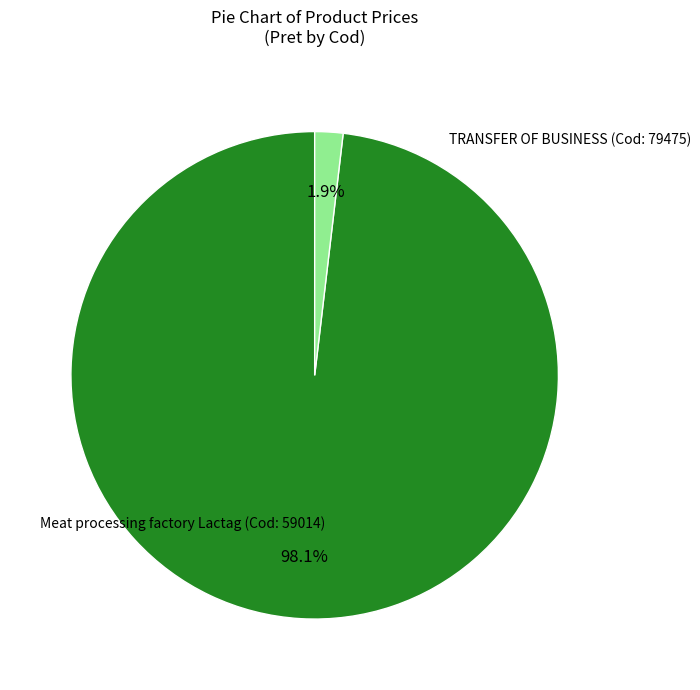

Is there any slice that represents more than half of the pie?

Yes